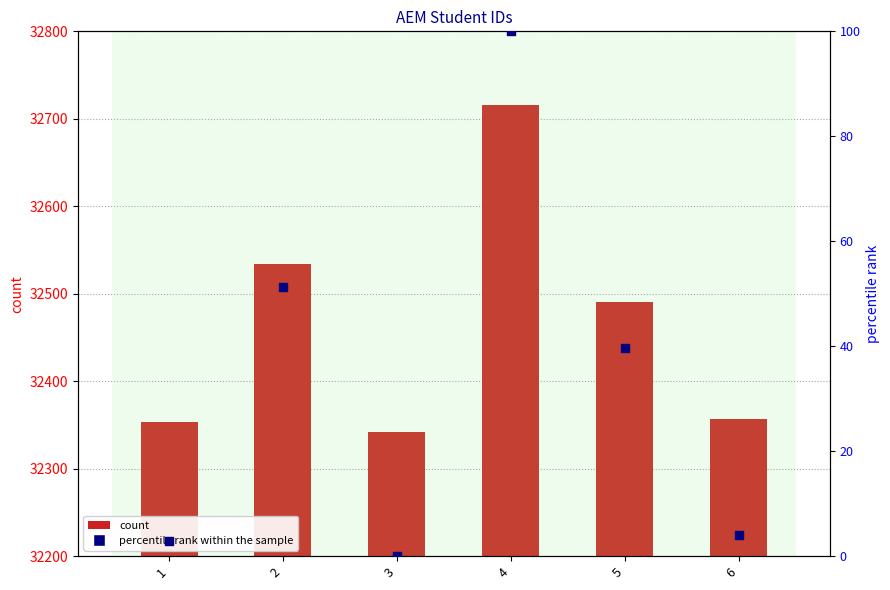

At how many categories does at least one series exceed 20891?

6